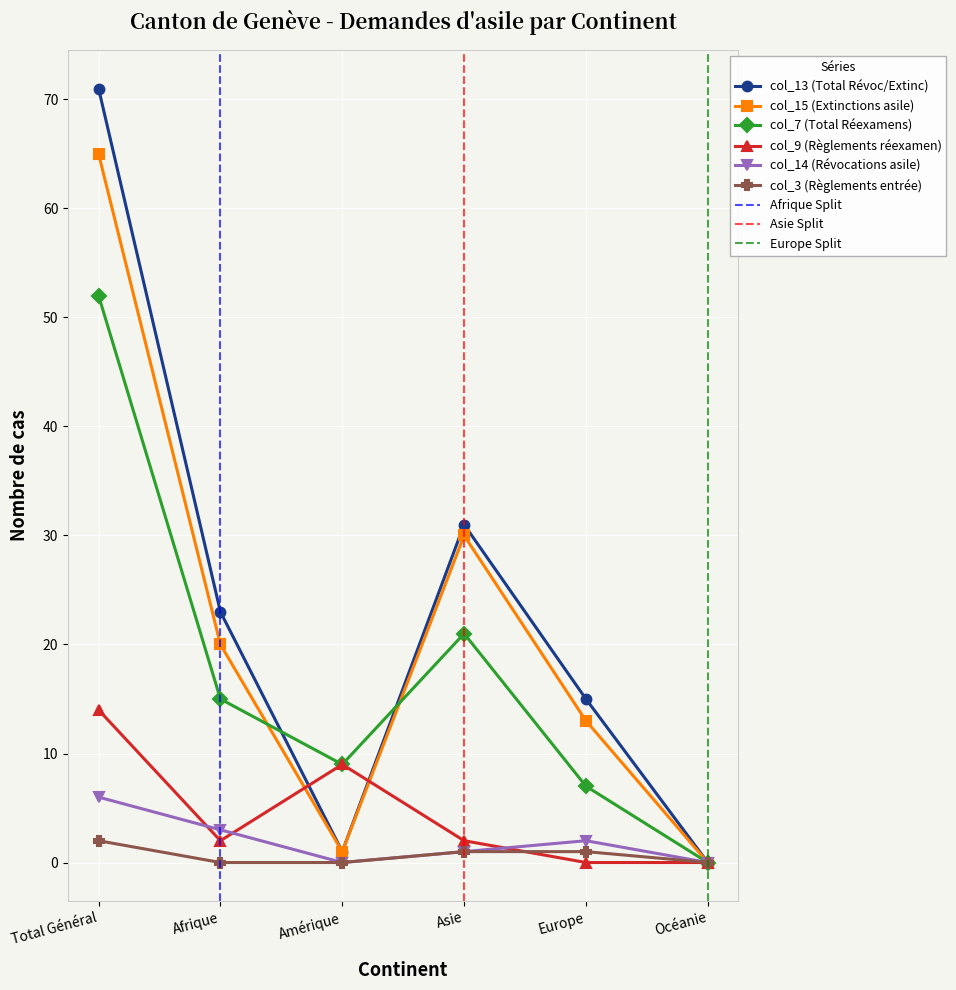

What is the greatest value displayed?

71